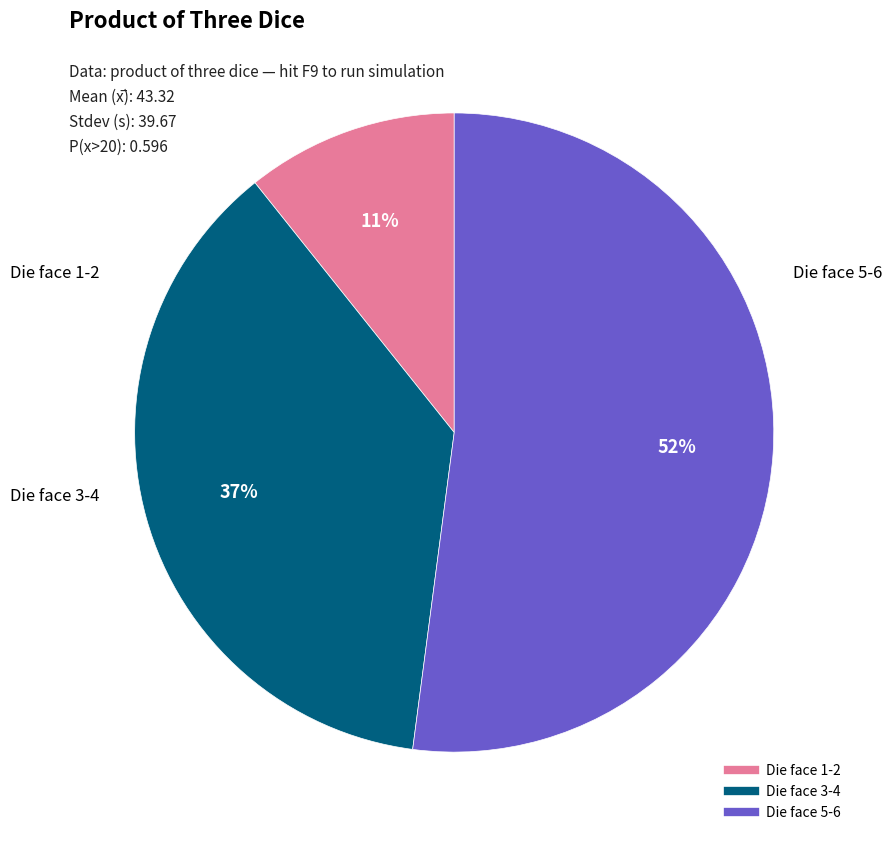

How many segments does this pie chart have?

3